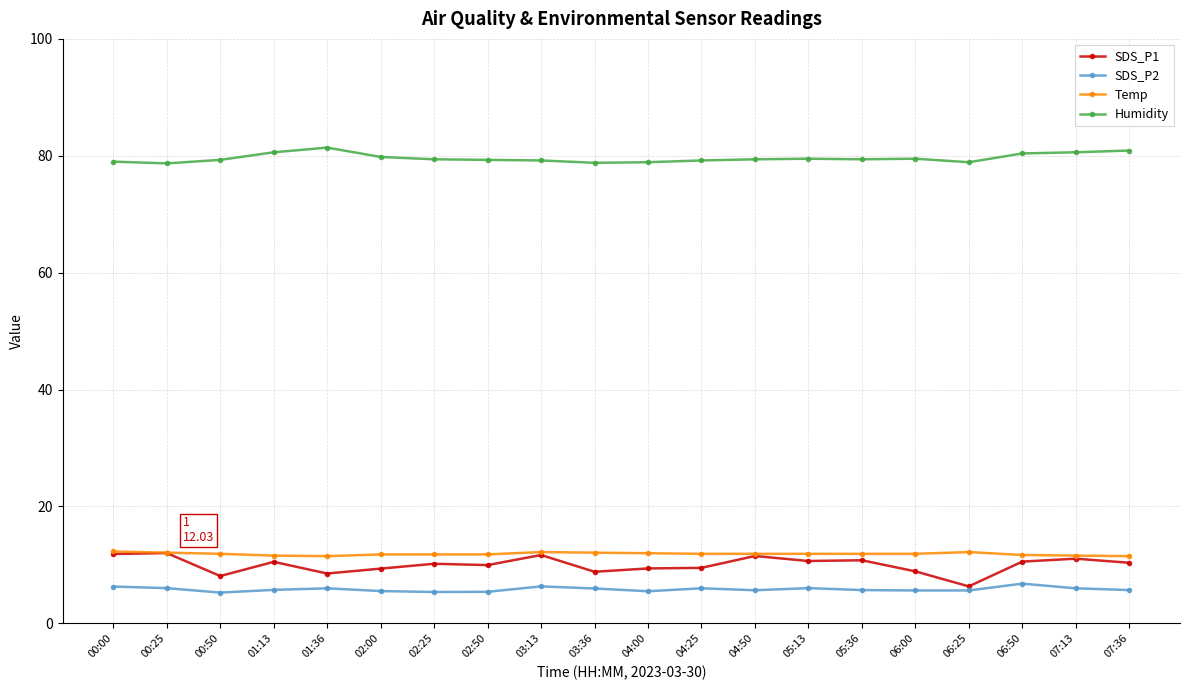

What are all the series names shown in the legend?

SDS_P1, SDS_P2, Temp, Humidity